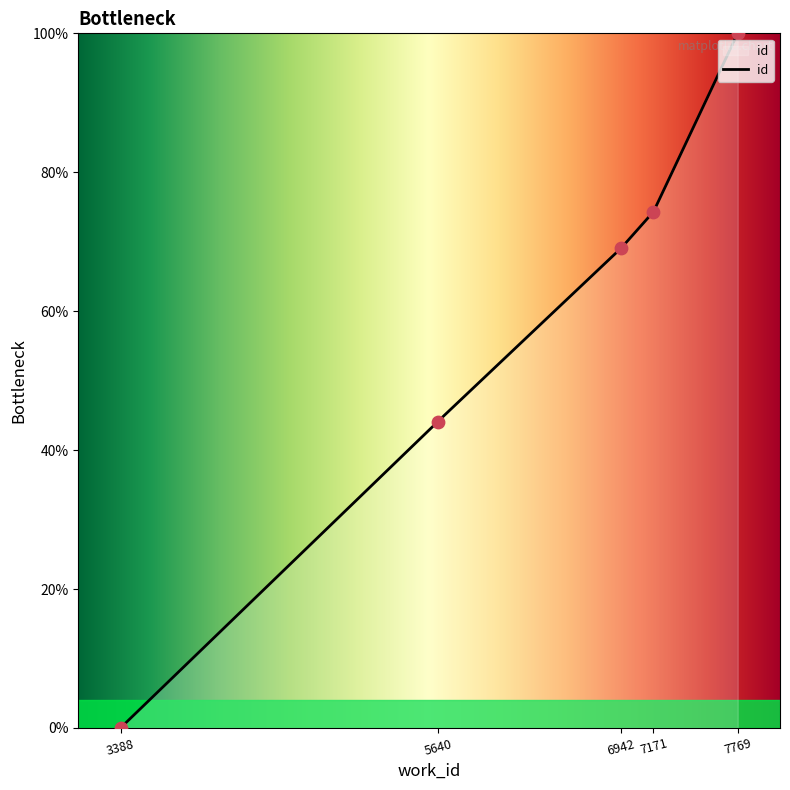

Which has a higher value, 5640 or 3388?

5640